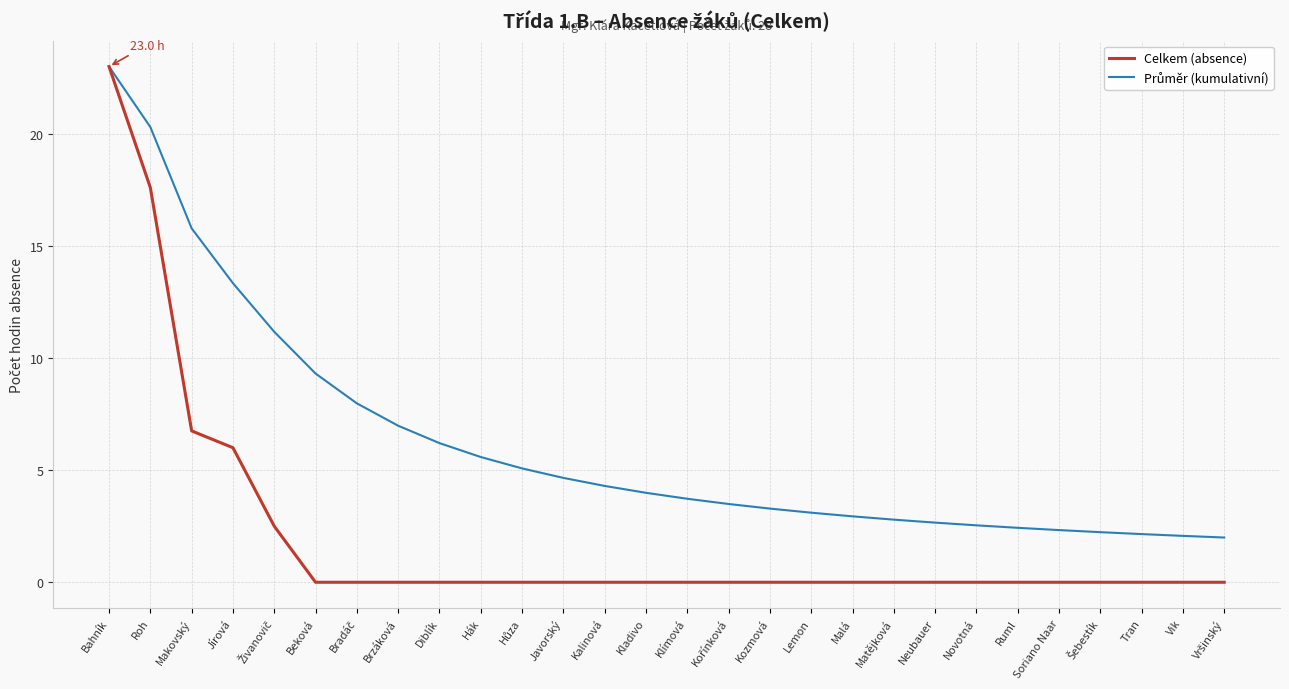

What position from the left is Jírová?

4